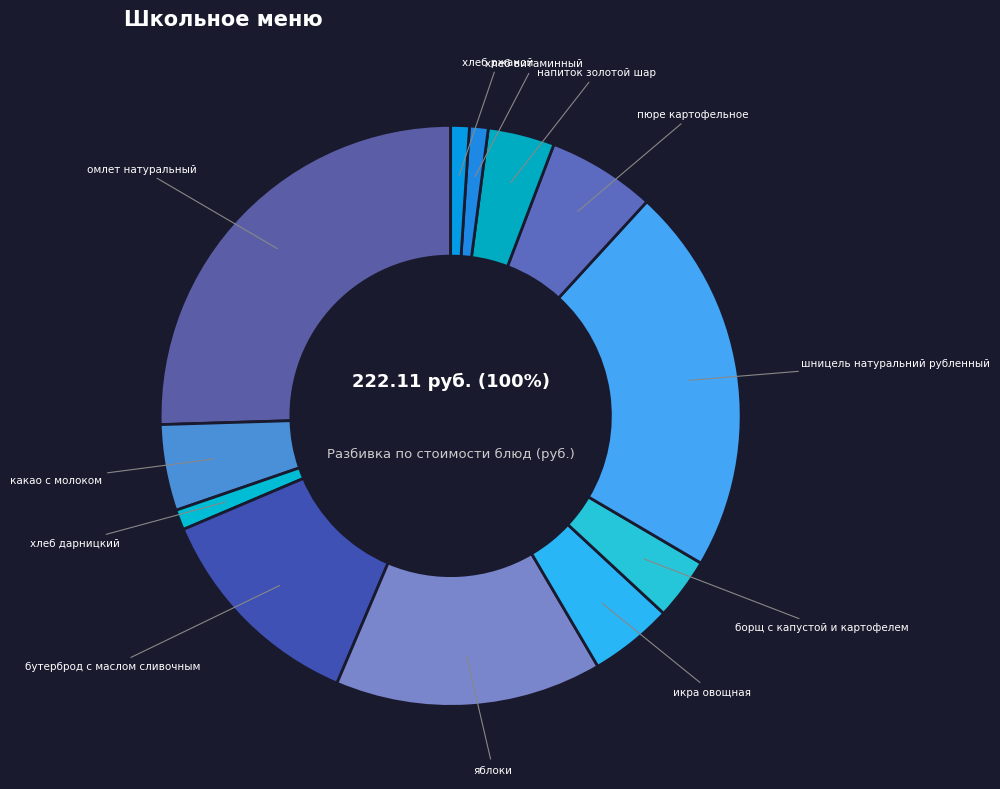

To the nearest percent, what is the difference between the хлеб дарницкий and какао с молоком slice percentages?

4%